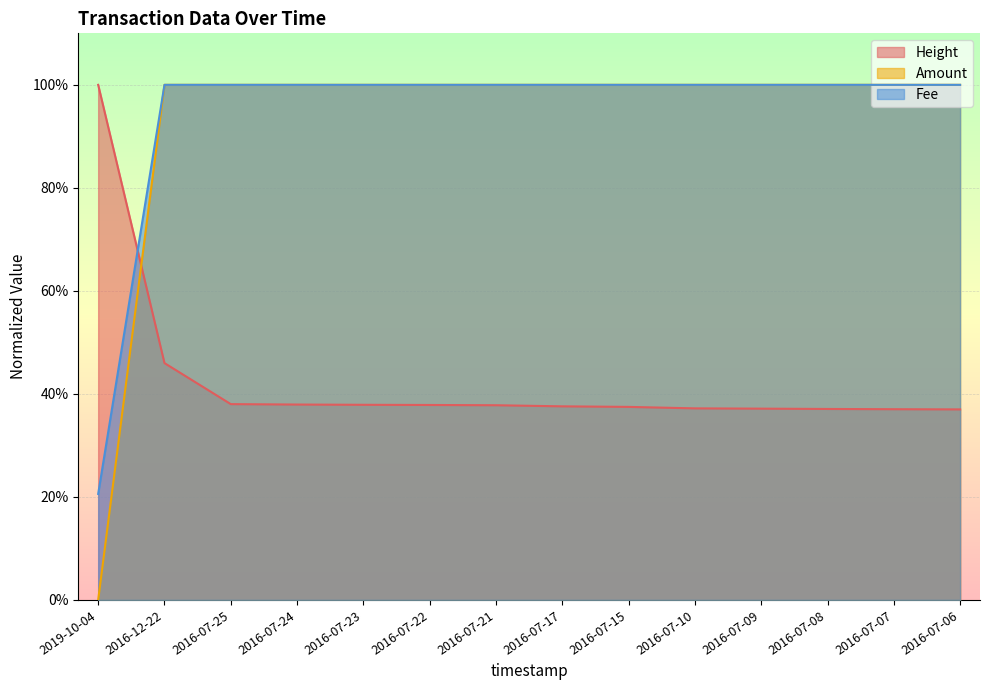

The value of Amount at 2016-07-24 is 0.4. True or false?

False